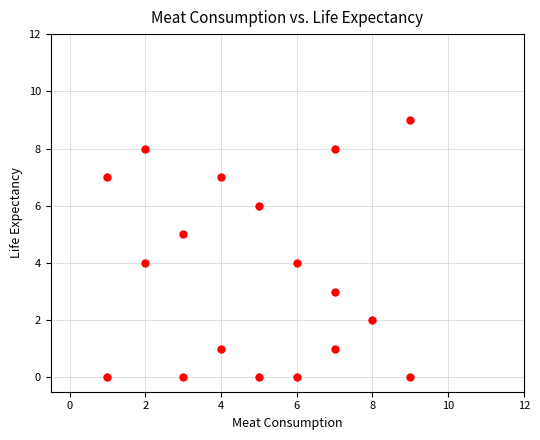

What is the range of Y values (max minus min)?

9